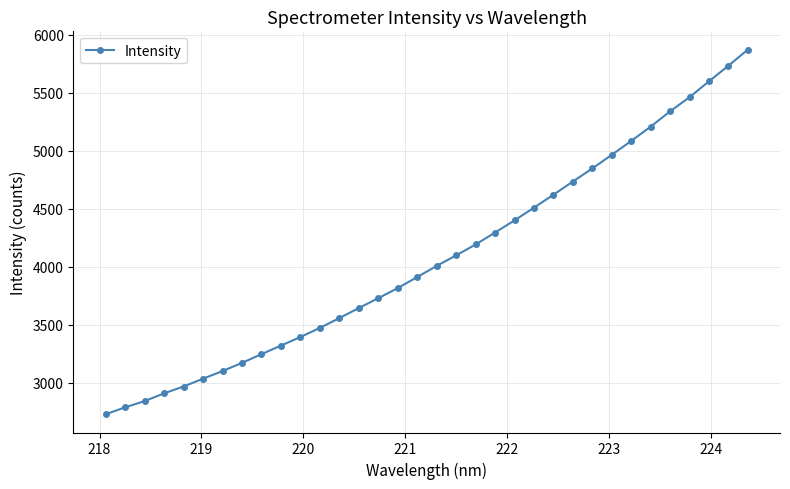

What is the average value?

4077.0